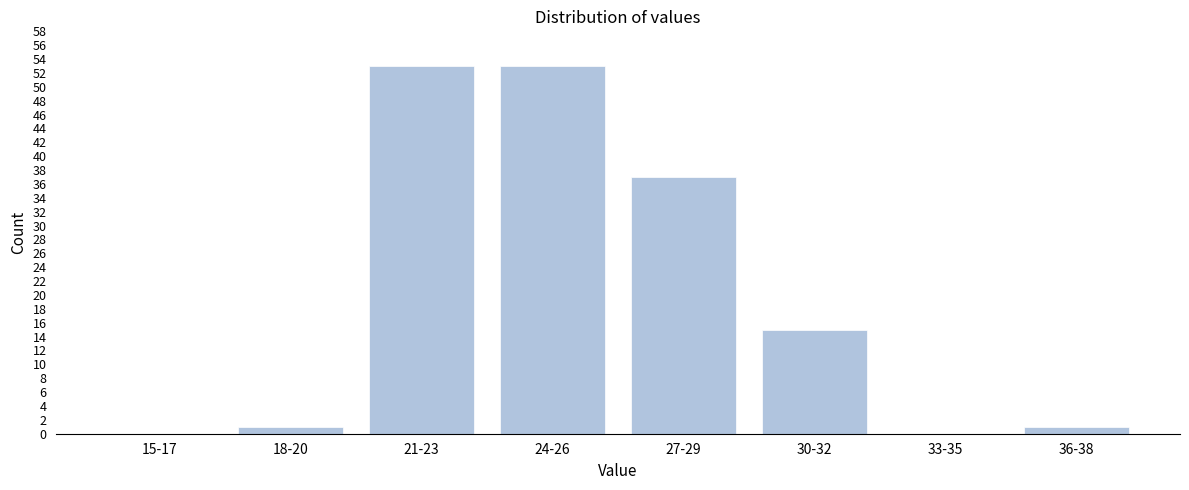

Reading left to right, extract all data points from this chart.

15-17=0	18-20=1	21-23=53	24-26=53	27-29=37	30-32=15	33-35=0	36-38=1